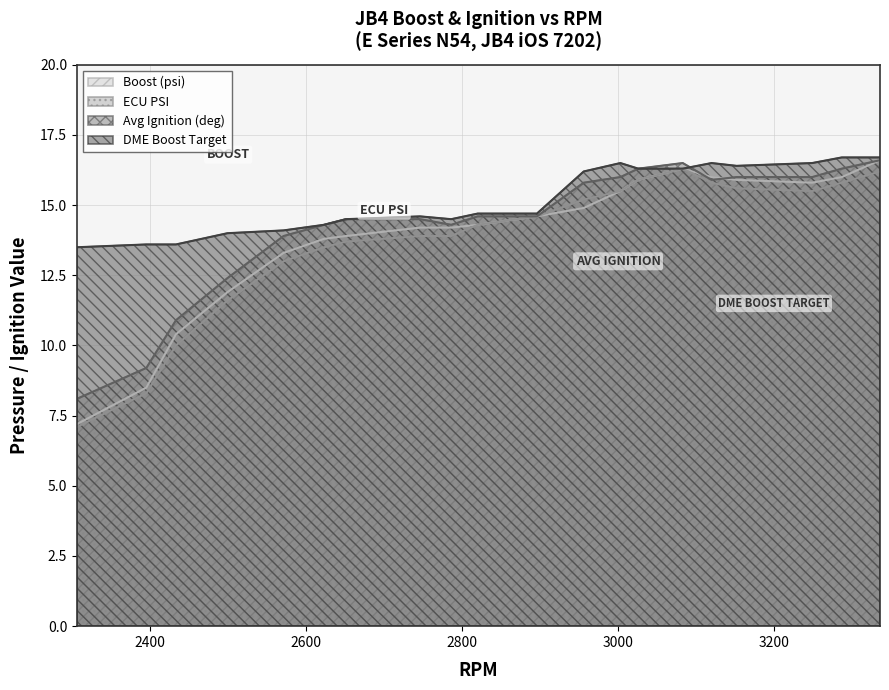

Which series has the largest total across all categories?

DME Boost Target